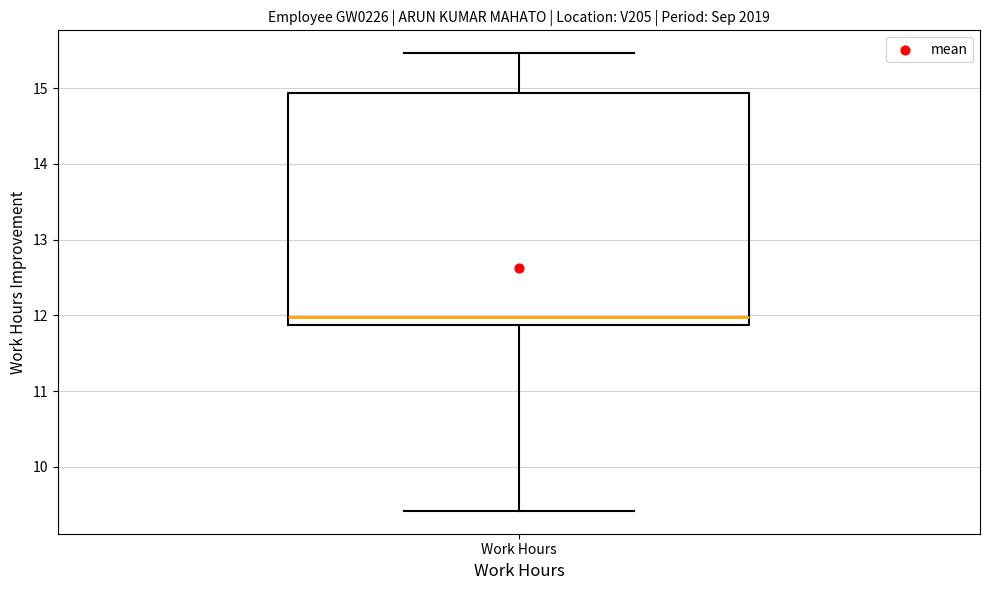

Read this box plot against the y-axis: the position of the median line, the range covered by the box, and the ends of both whiskers. The values are not printed on the chart, so give them approximately, as read against the axis.

median 12.0, box 11.9 to 14.9, whiskers 9.4 to 15.5